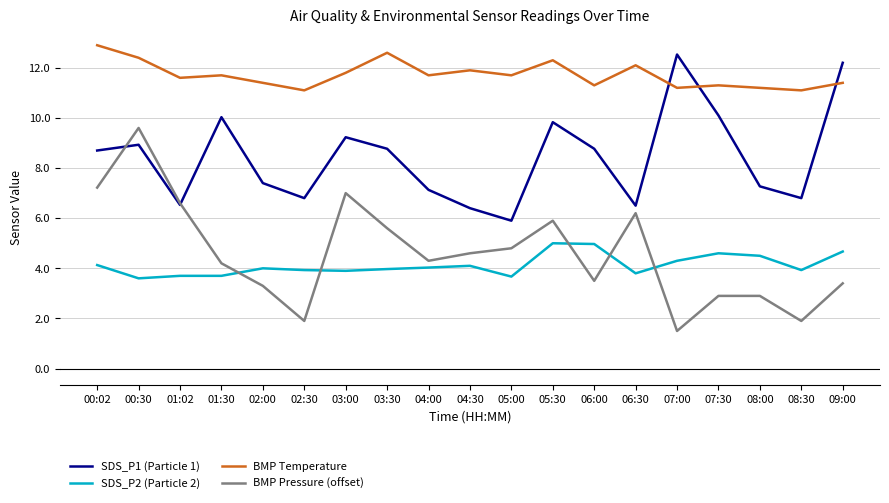

Rank the series at 00:02 from highest to lowest value.

BMP Temperature, SDS_P1 (Particle 1), BMP Pressure (offset), SDS_P2 (Particle 2)